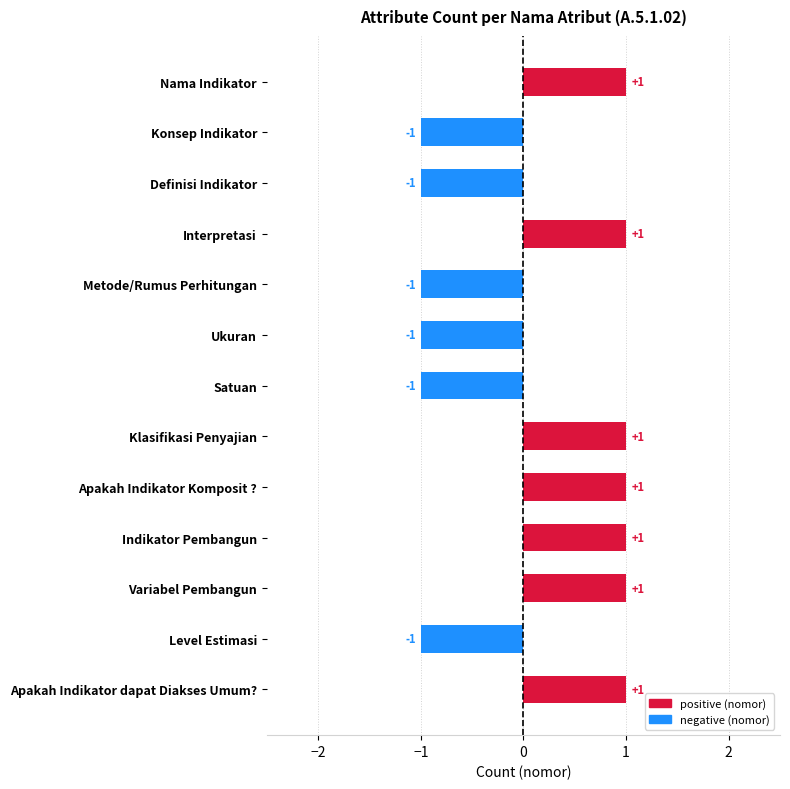

How many distinct data groups are displayed?

1